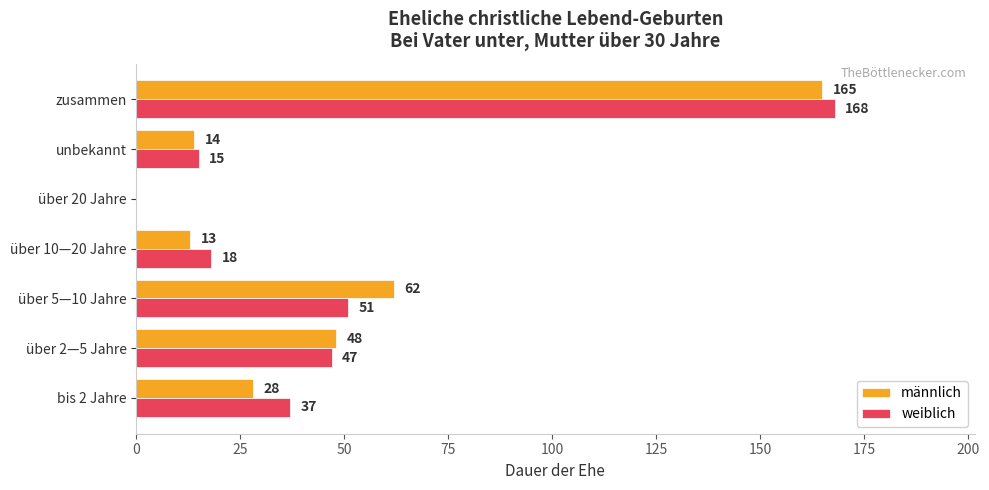

What is the sum of all männlich values?

330